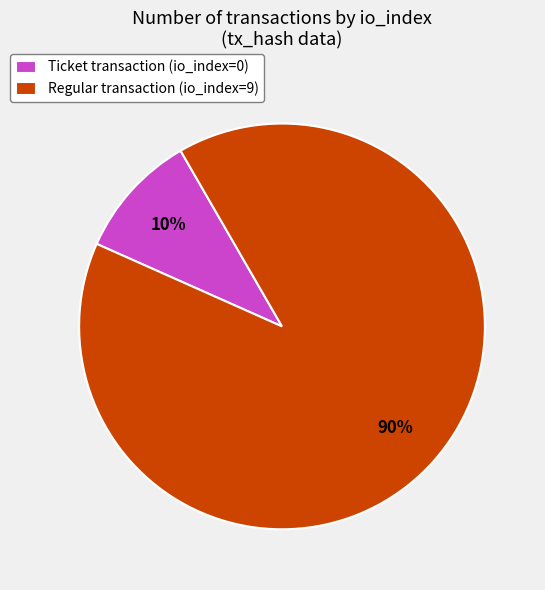

Which category has the smallest portion of the pie?

Ticket transaction (io_index=0)